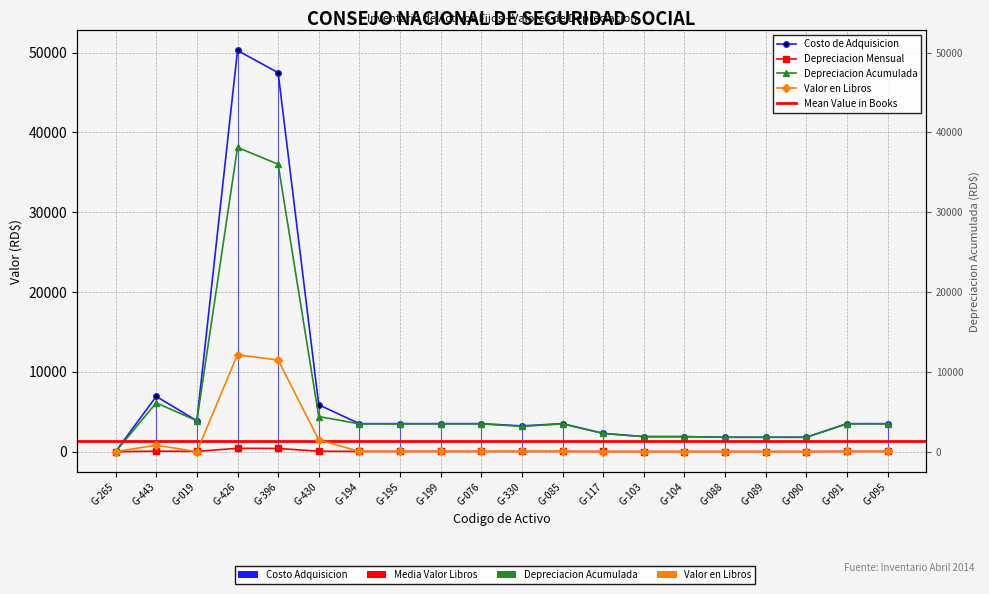

Reading right to left, extract all data points from this chart.

Costo de Adquisicion: 3506.2	3506.2	1800.0	1800.0	1800.0	1880.0	1880.0	2285.0	3506.2	3220.0	3506.2	3506.2	3506.2	3506.2	5862.6	47472.0	50254.2	3866.3	6913.6	1.0
Depreciacion Mensual: 29.2	29.2	15.0	15.0	15.0	15.7	15.7	19.0	29.2	26.8	29.2	29.2	29.2	29.2	48.8	395.6	418.8	32.2	57.6	0.0
Depreciacion Acumulada: 3476.0	3476.0	1799.0	1799.0	1799.0	1879.0	1879.0	2284.0	3476.0	3165.3	3476.0	3476.0	3476.0	3476.0	4396.2	35998.8	38108.7	3865.3	6106.1	0.0
Valor en Libros: 30.2	30.2	1.0	1.0	1.0	1.0	1.0	1.0	30.2	54.6	30.2	30.2	30.2	30.2	1466.4	11473.2	12145.5	1.0	807.5	1.0